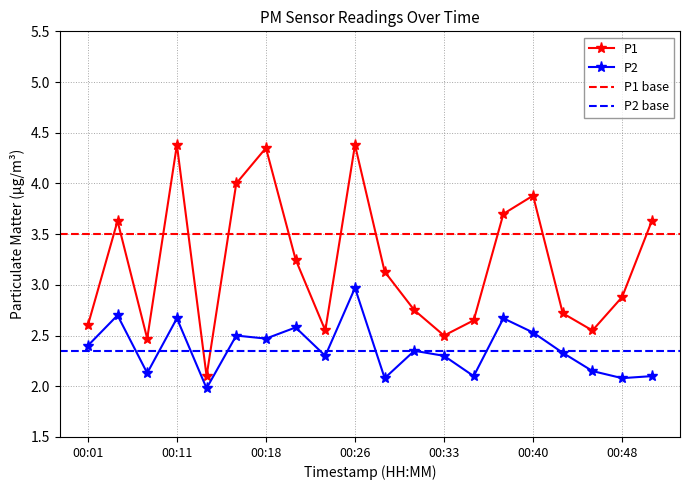

What value does the P1 series have at 00:21?

3.2